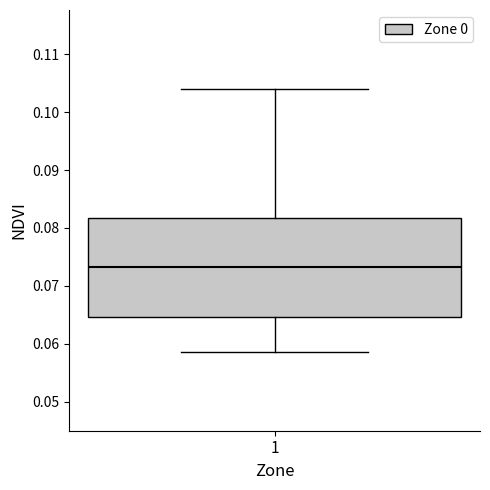

Transcribe this box plot: give where the median line is, the range the box spans, and where the two whiskers end, as read against the y-axis. The values are not printed on the chart, so give them approximately, as read against the axis.

median 0.073, box 0.065 to 0.082, whiskers 0.059 to 0.104